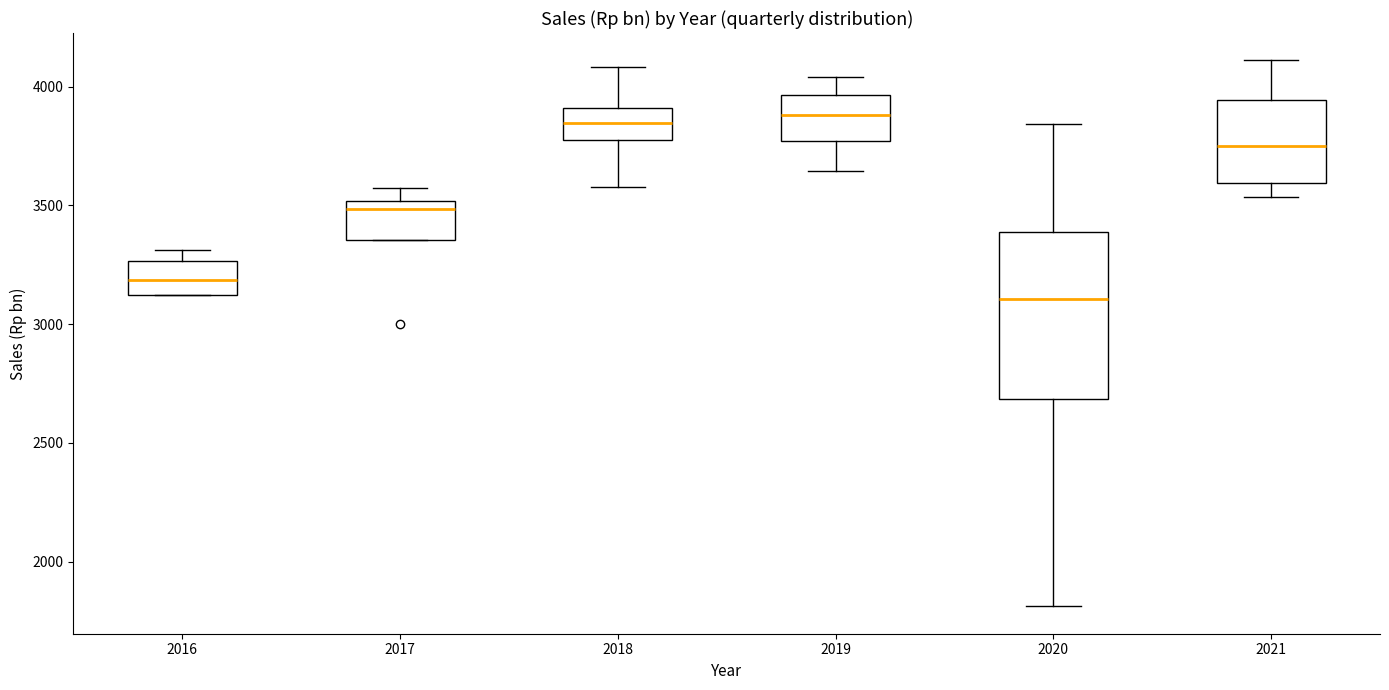

Reading left to right, transcribe this box plot: for each box, give where its median line is, the range the box spans, and where its two whiskers end, as read against the y-axis. The values are not printed on the chart, so give them approximately, as read against the axis.

2016: median 3200, box 3100 to 3250, whiskers 3100 to 3300
2017: median 3500 (just below the box's upper edge), box 3350 to 3500, whiskers 3350 to 3600
2018: median 3850, box 3750 to 3900, whiskers 3600 to 4100
2019: median 3900, box 3750 to 3950, whiskers 3650 to 4050
2020: median 3100, box 2700 to 3400, whiskers 1800 to 3850
2021: median 3750, box 3600 to 3950, whiskers 3550 to 4100